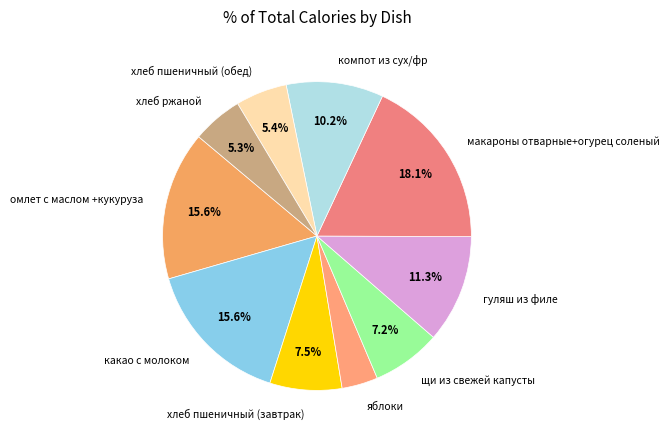

What is the smallest slice in the pie chart?

яблоки